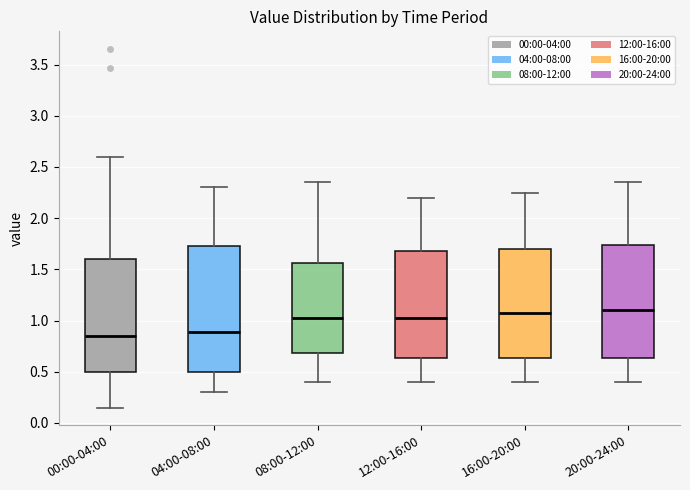

Which box is the tallest, from its lower edge to its upper edge?

04:00-08:00